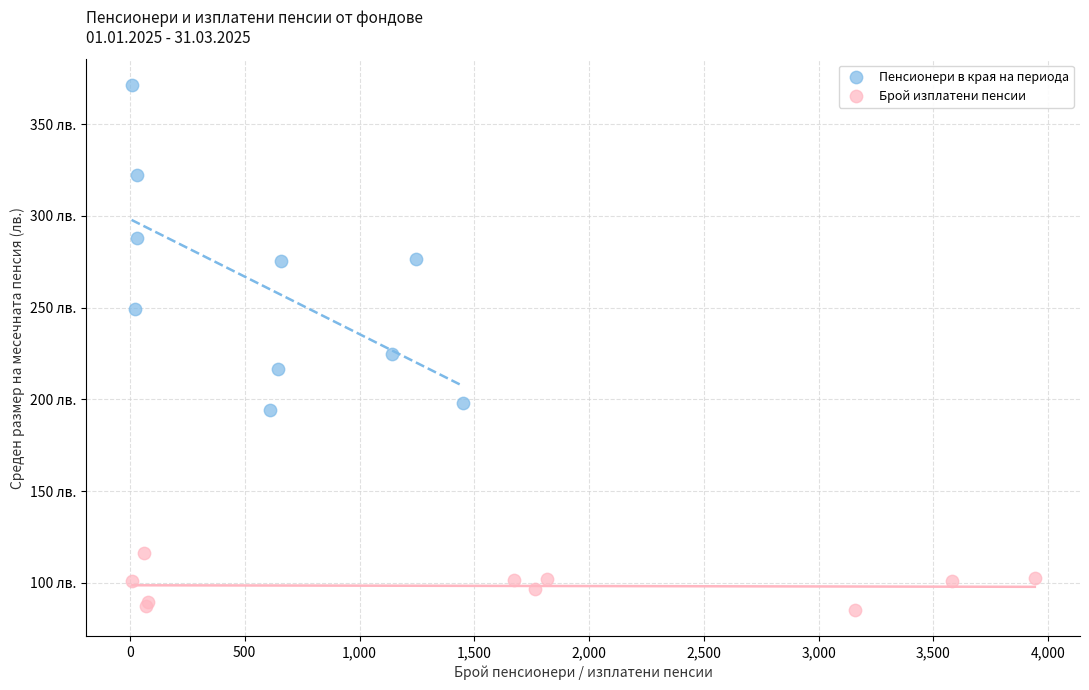

Which series has the widest spread of Y values?

Пенсионери в края на периода